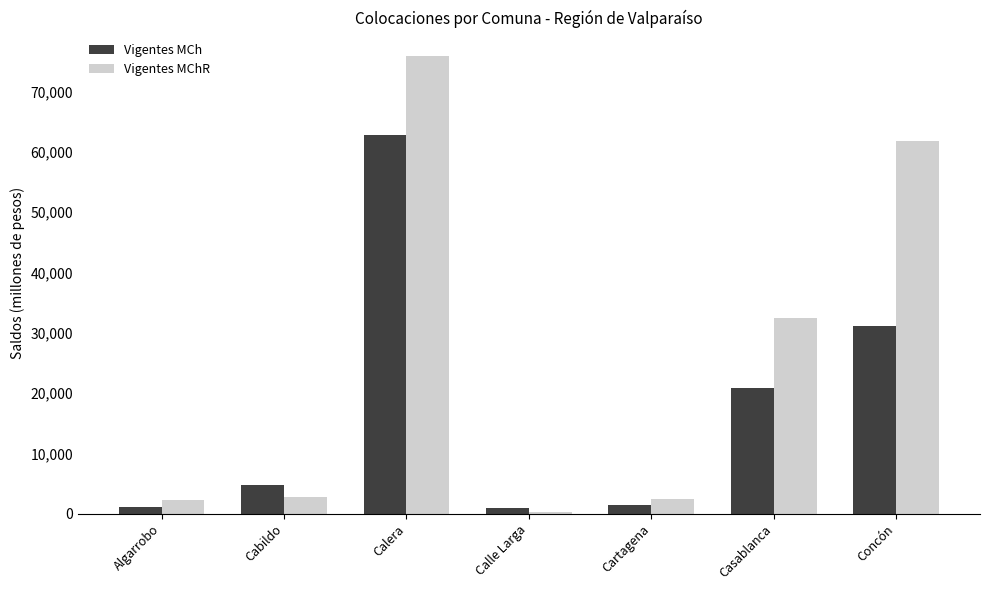

List the series in order of their overall mean, lowest first.

Vigentes MCh, Vigentes MChR